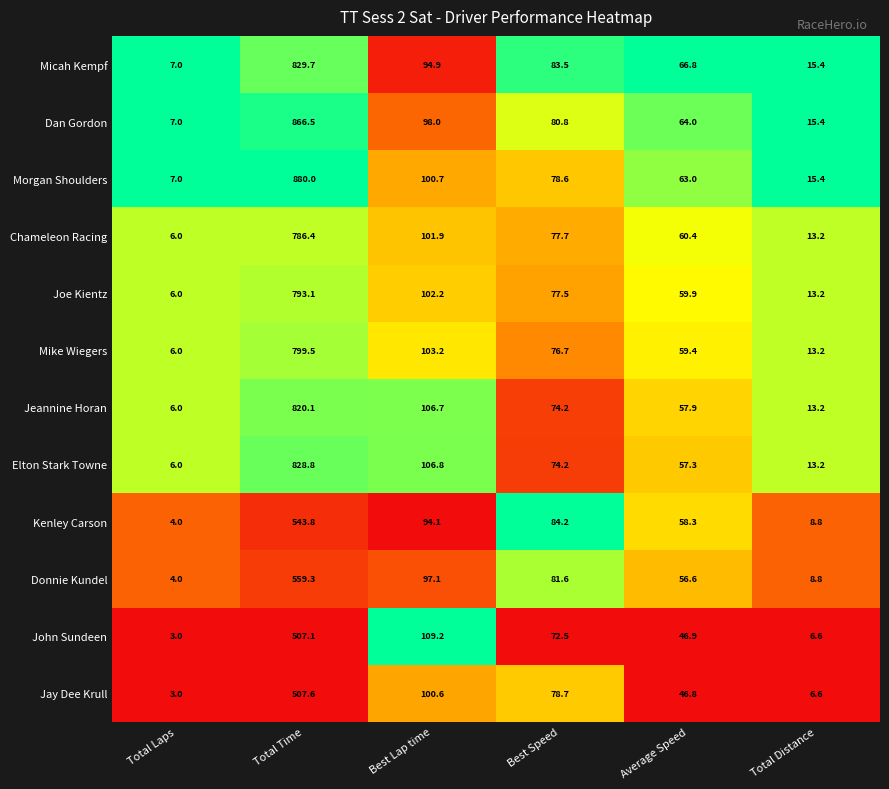

At which category does the chart reach its peak across all series?

Total Time